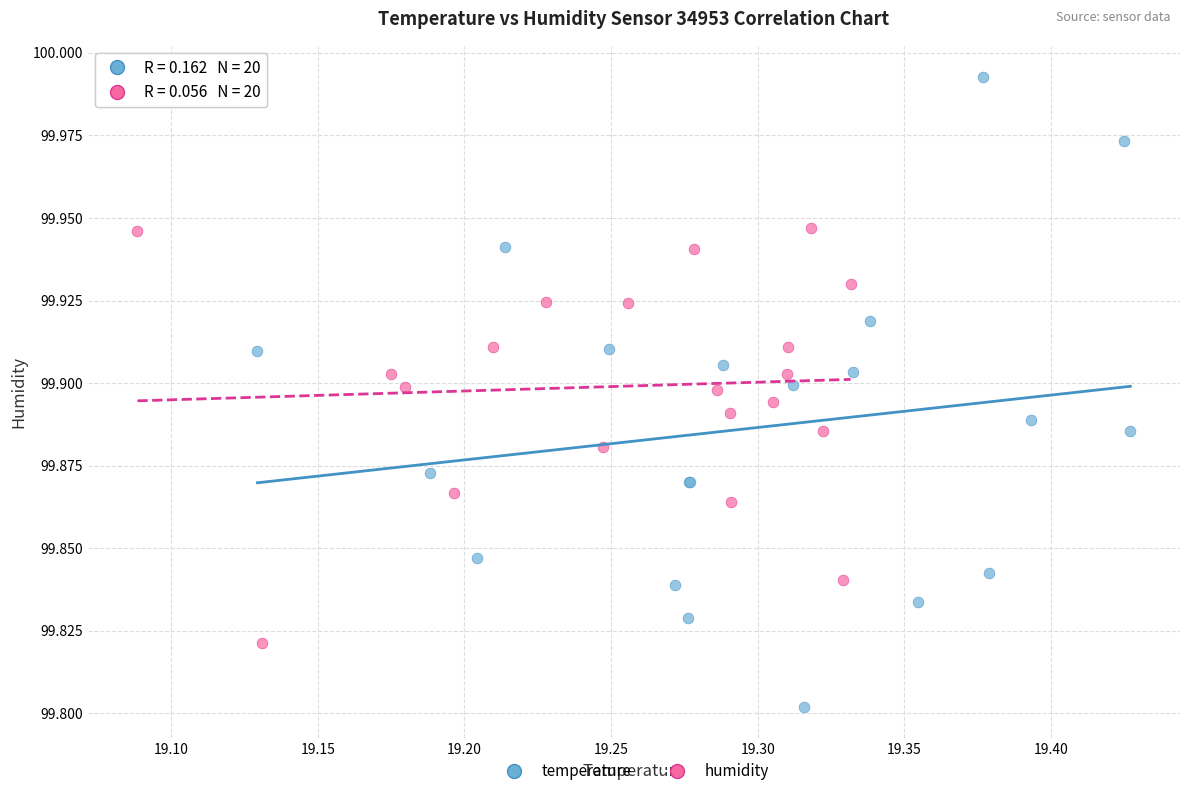

Which series reaches the maximum Y coordinate?

temperature